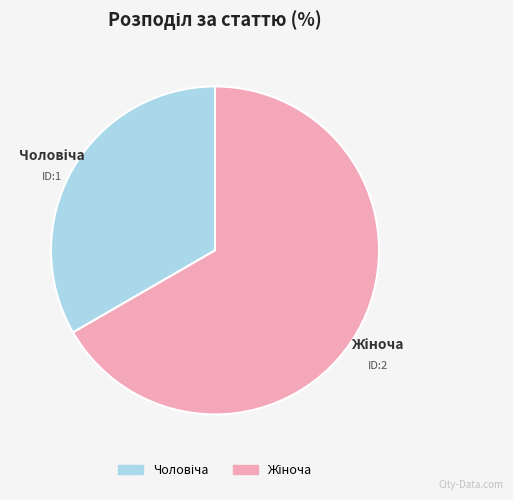

Is there a majority slice in this chart?

Yes